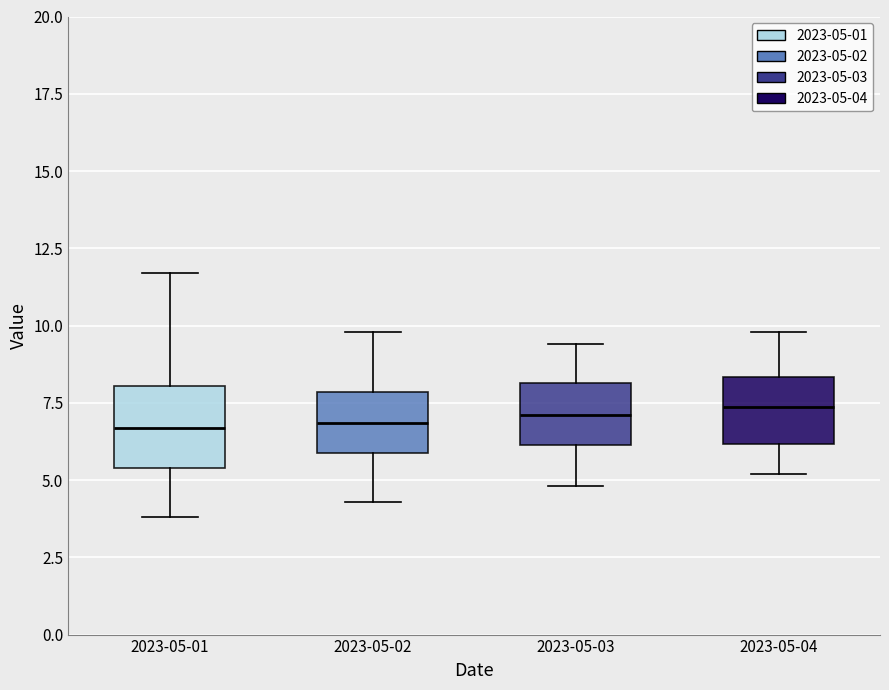

Reading left to right, read every box against the y-axis: the position of its median line, the range the box covers, and the ends of its whiskers. The values are not printed on the chart, so give them approximately, as read against the axis.

2023-05-01: median 6.5, box 5.5 to 8.0, whiskers 4.0 to 11.5
2023-05-02: median 7.0, box 6.0 to 8.0, whiskers 4.5 to 10.0
2023-05-03: median 7.0, box 6.0 to 8.0, whiskers 5.0 to 9.5
2023-05-04: median 7.5, box 6.0 to 8.5, whiskers 5.0 to 10.0